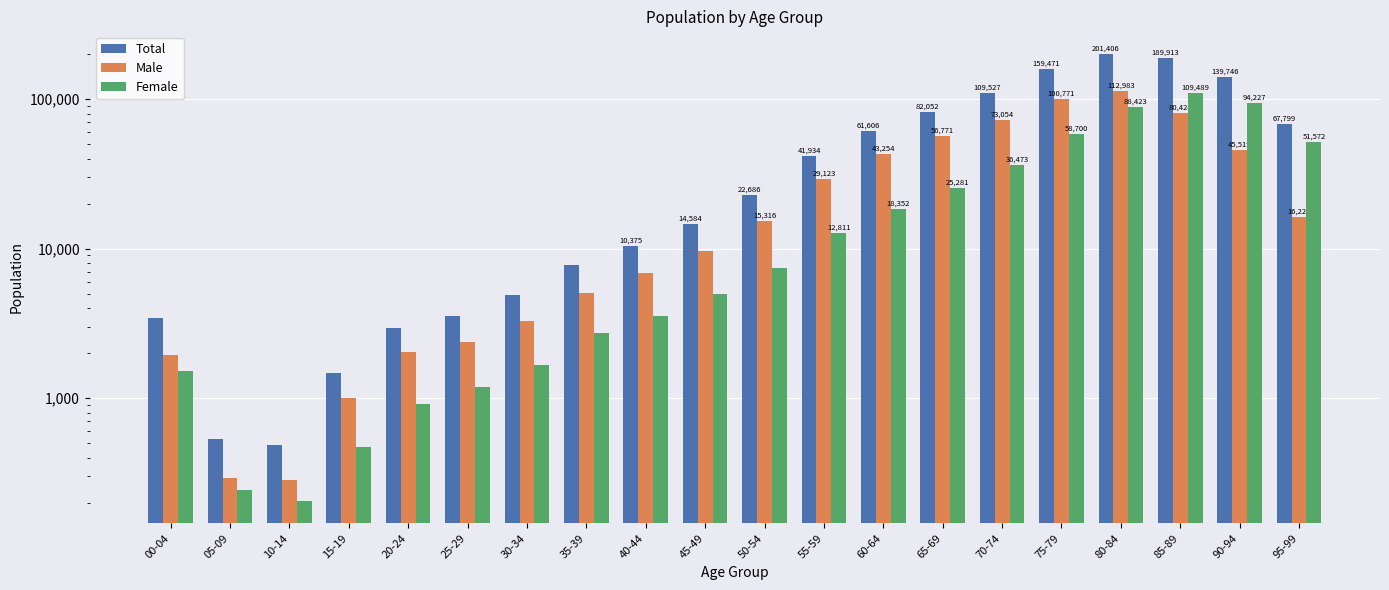

What is the maximum value shown in the chart?

201406